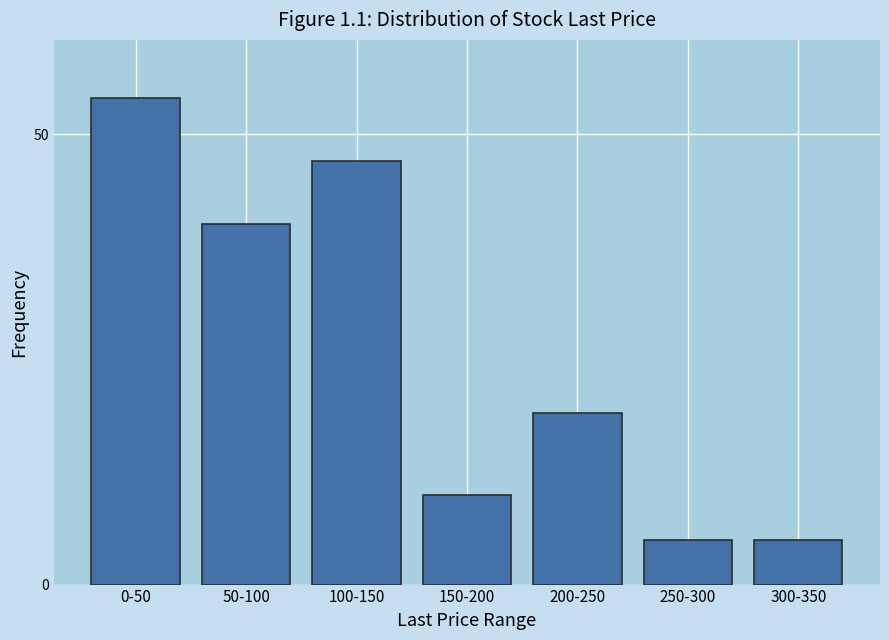

Reading left to right, what are all the values shown in this chart?

0-50=54	50-100=40	100-150=47	150-200=10	200-250=19	250-300=5	300-350=5